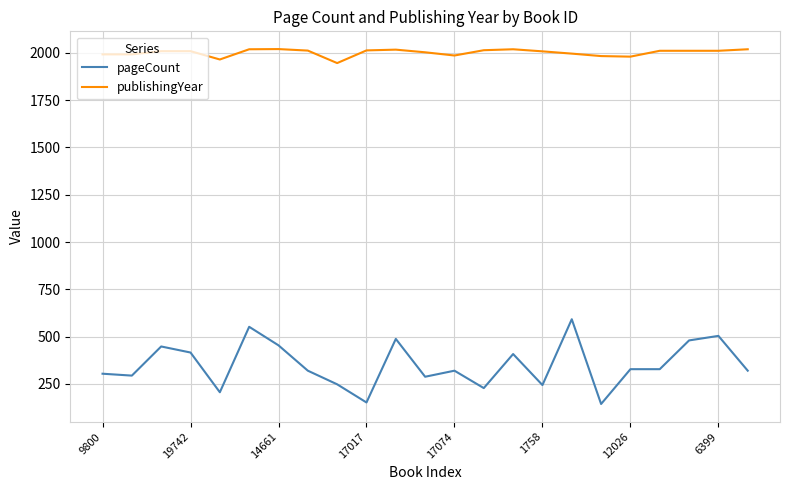

Does the chart have visible grid lines?

Yes